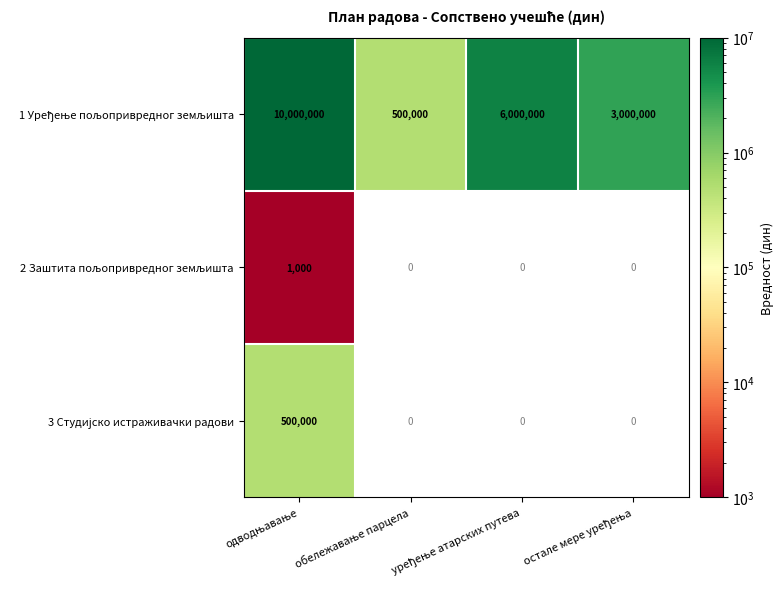

At which category is the sum across all series the highest?

одводњавање